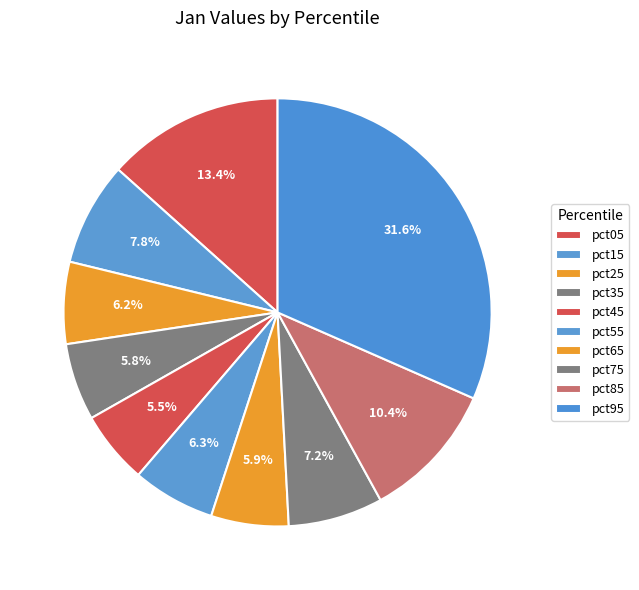

What percentage is the pct65 slice, to the nearest percent?

6%